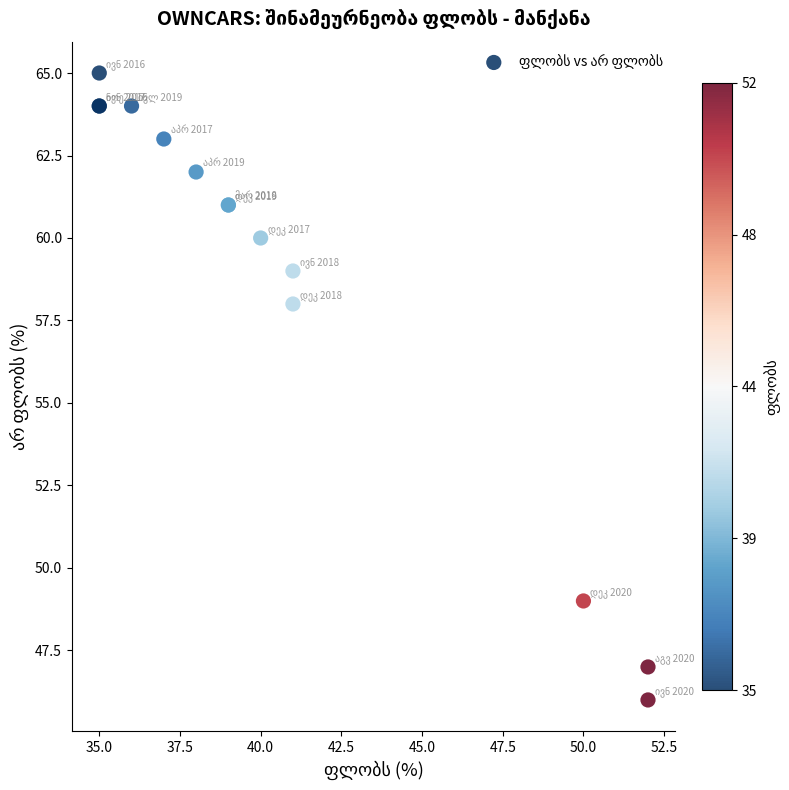

What Y value in the scatter plot is closest to 55?

58